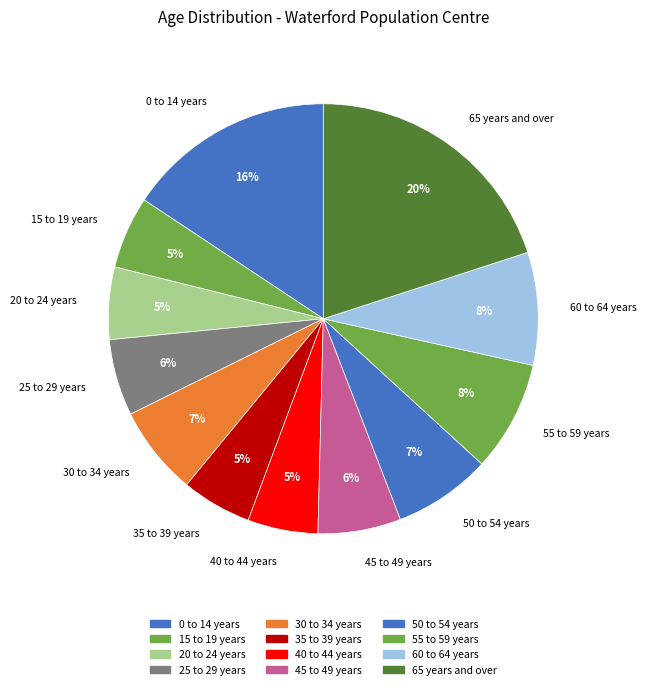

What is the largest slice in the pie chart?

65 years and over